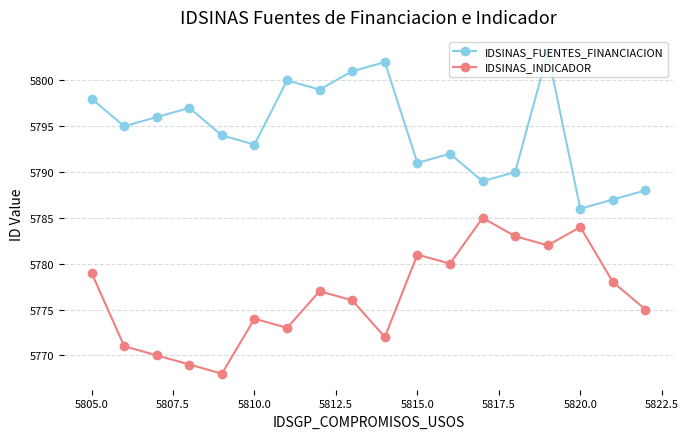

How many interior local valleys does the IDSINAS_INDICADOR series have?

5